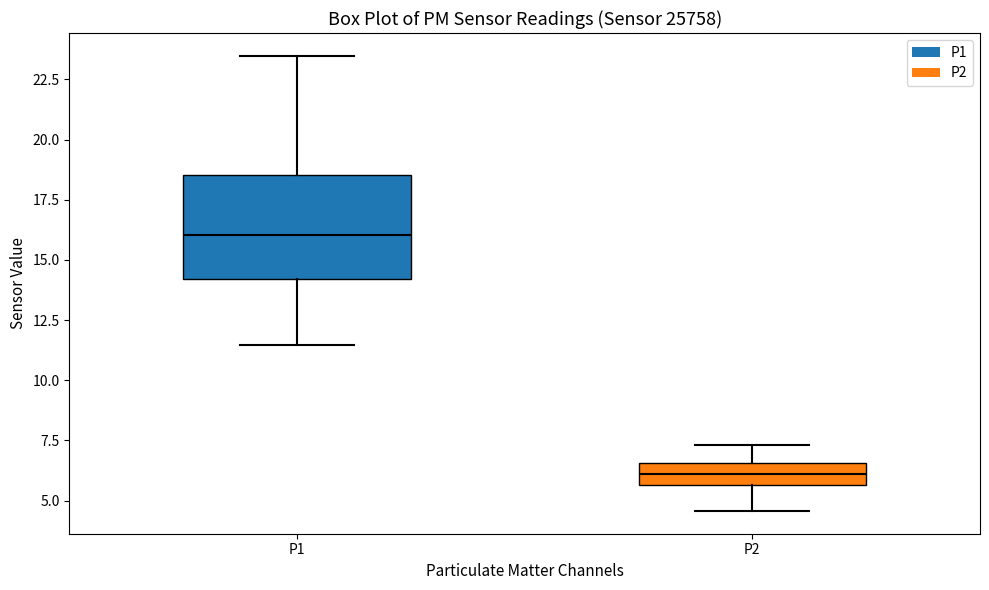

Reading left to right, transcribe this box plot: for each box, give where its median line is, the range the box spans, and where its two whiskers end, as read against the y-axis. The values are not printed on the chart, so give them approximately, as read against the axis.

P1: median 16.0, box 14.0 to 18.5, whiskers 11.5 to 23.5
P2: median 6.0, box 5.5 to 6.5, whiskers 4.5 to 7.5